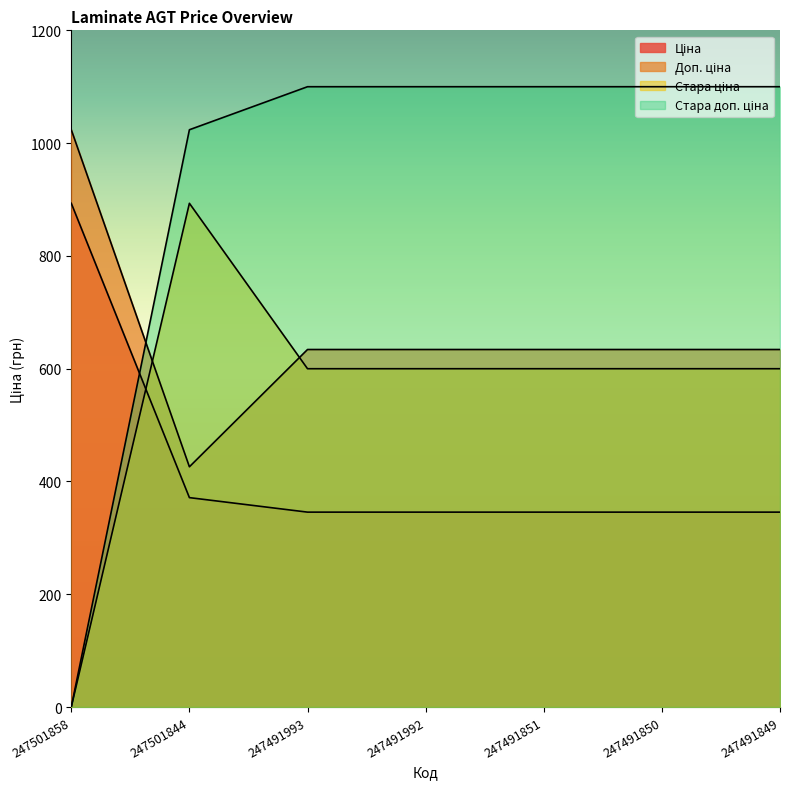

What is the approximate value of Ціна at 247491993?

345.6